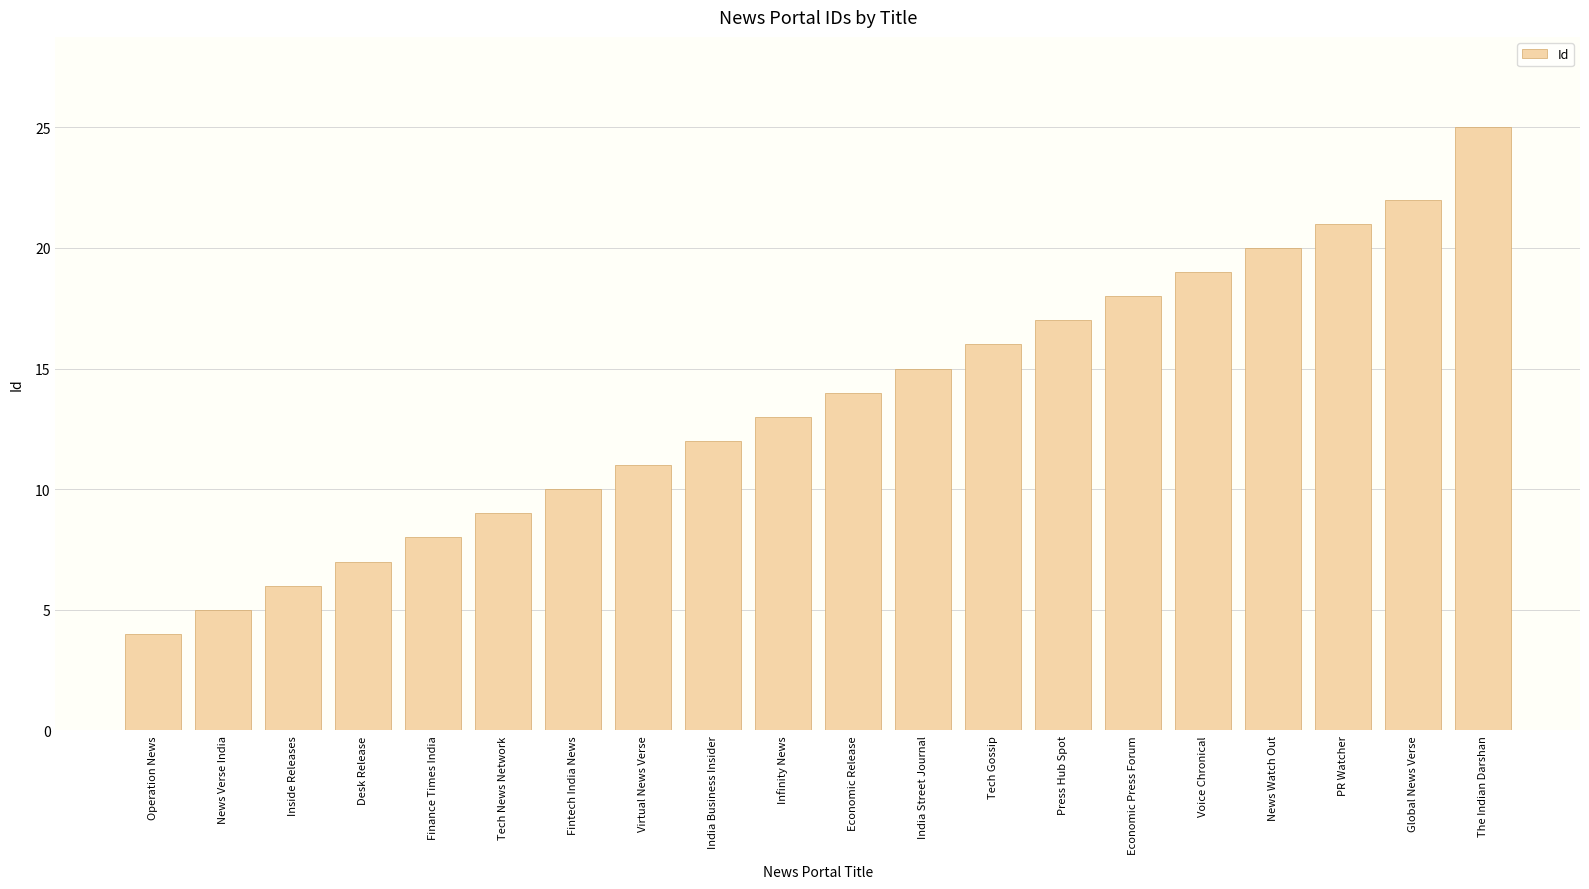

What is the difference between the values at India Business Insider and Virtual News Verse?

1